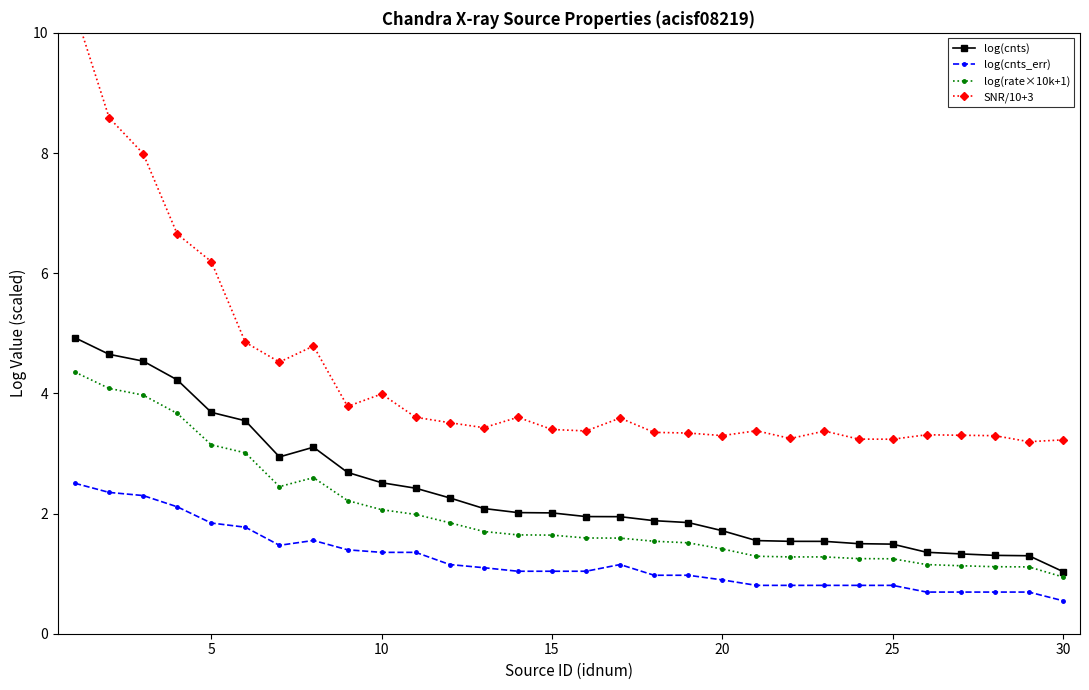

True or false: log(cnts_err) has more than 0 points higher than both neighbors.

True